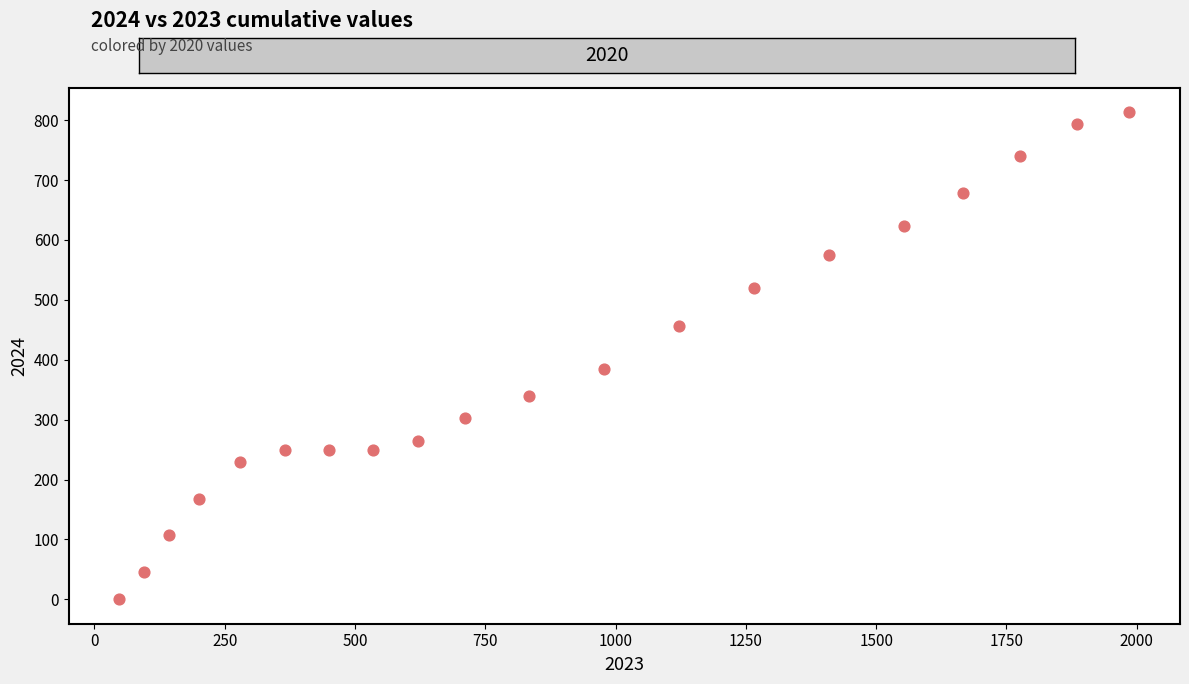

What Y value in the scatter plot is closest to 406?

384